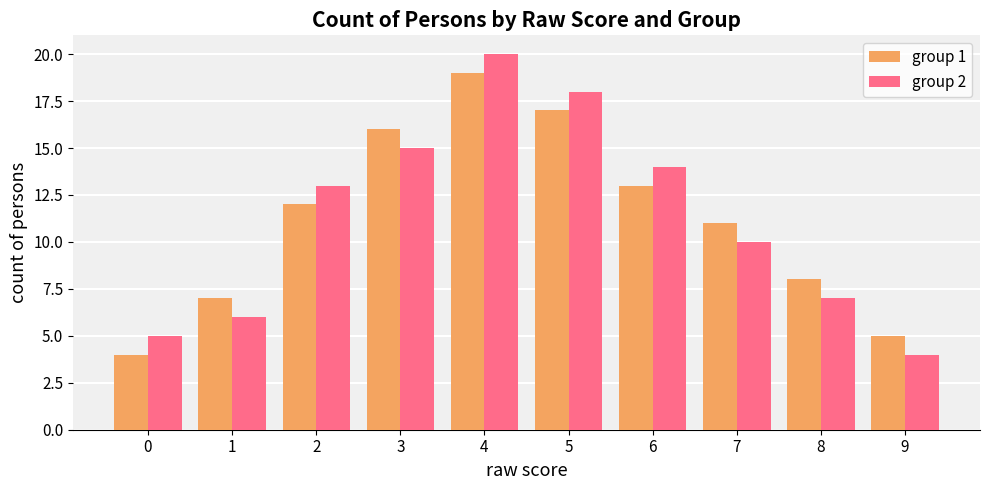

Rank the categories by group 1 value from highest to lowest.

4, 5, 3, 6, 2, 7, 8, 1, 9, 0